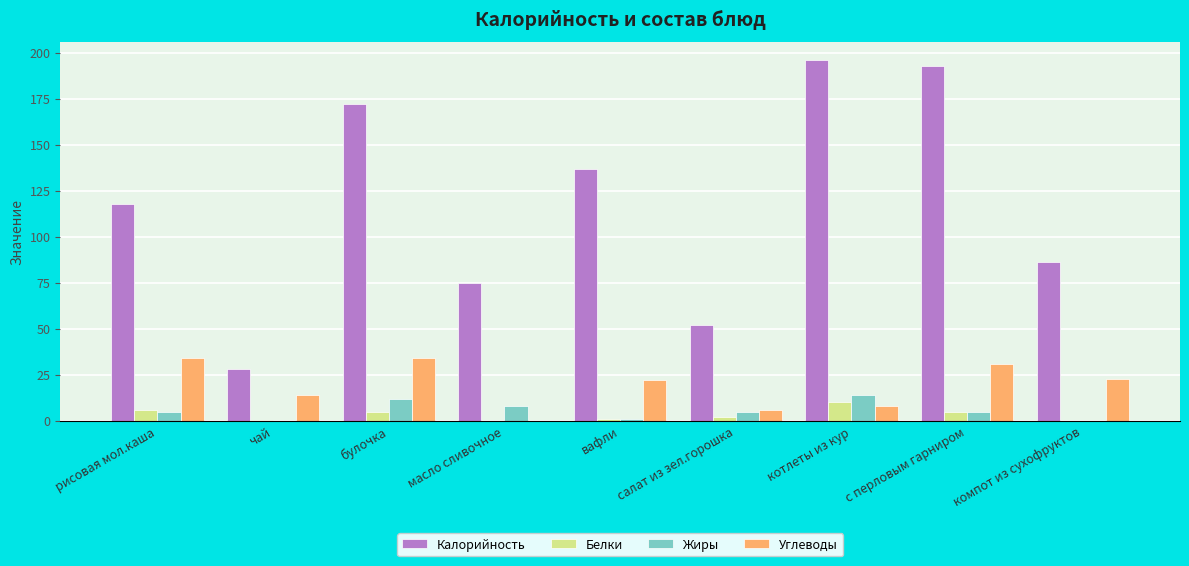

Which series changed the most between салат из зел.горошка and компот из сухофруктов?

Калорийность